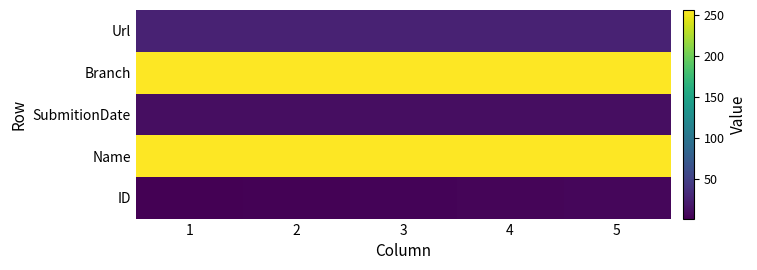

Reading right to left, transcribe all the data shown in this chart.

ID: 5=5	4=4	3=3	2=2	1=1
Name: 5=256	4=256	3=256	2=256	1=256
SubmitionDate: 5=10	4=10	3=10	2=10	1=10
Branch: 5=256	4=256	3=256	2=256	1=256
Url: 5=25	4=25	3=25	2=25	1=25